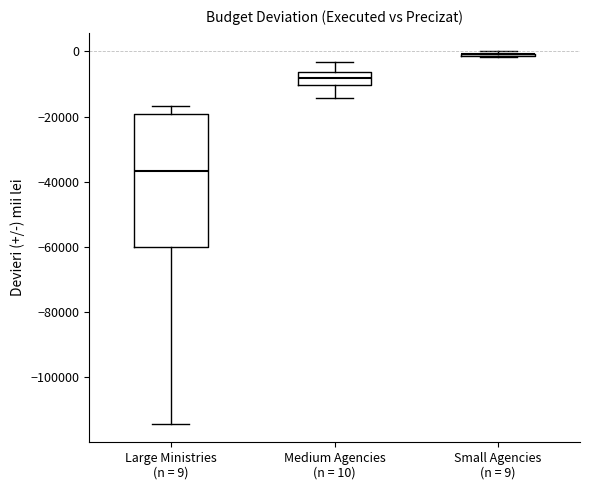

Reading left to right, read every box against the y-axis: the position of its median line, the range the box covers, and the ends of its whiskers. The values are not printed on the chart, so give them approximately, as read against the axis.

Large Ministries (n = 9): median -36000, box -60000 to -20000, whiskers -114000 to -16000
Medium Agencies (n = 10): median -8000, box -10000 to -6000, whiskers -14000 to -4000
Small Agencies (n = 9): box collapsed to a line at 0, whiskers -2000 to 0